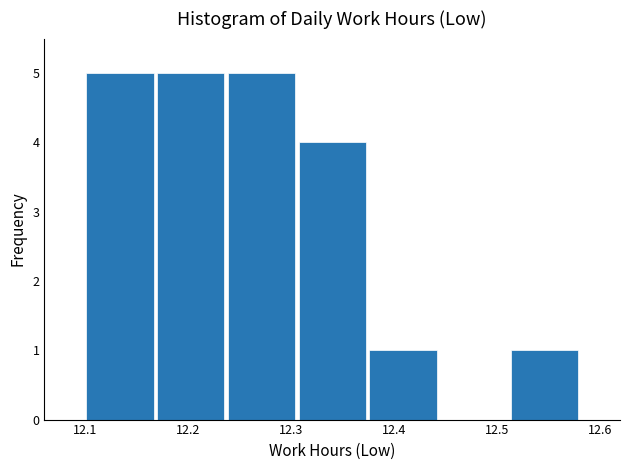

Reading left to right, transcribe this chart: for each bar, give the range it covers on the x-axis and its height. Neither the bar edges nor the heights are printed on the chart, so give them approximately, as read against the axes.

12.10 to 12.17: 5
12.17 to 12.24: 5
12.24 to 12.31: 5
12.31 to 12.37: 4
12.37 to 12.44: 1
12.44 to 12.51: 0
12.51 to 12.58: 1